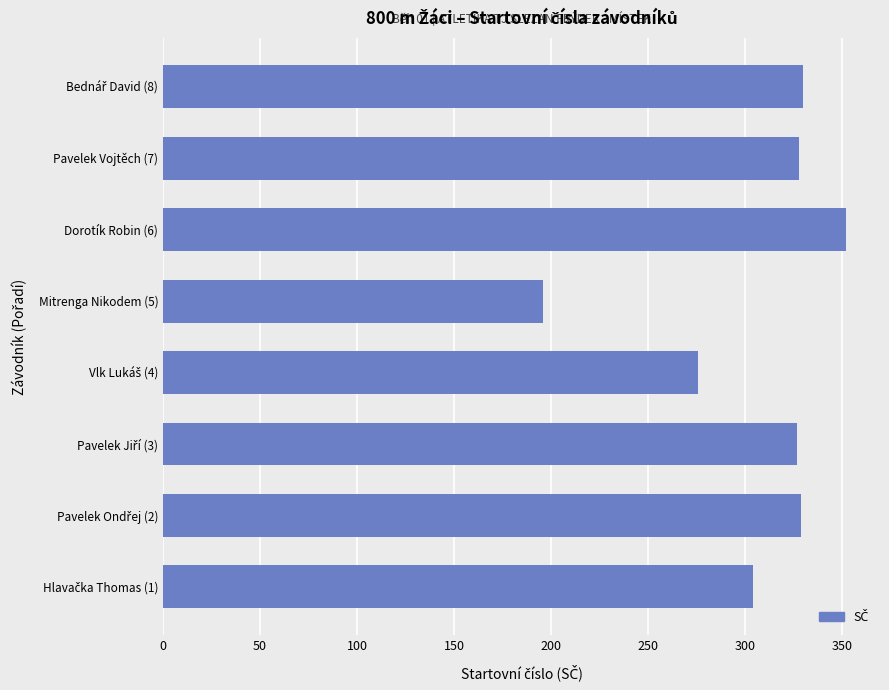

The value at Pavelek Vojtěch (7) is 112. True or false?

False